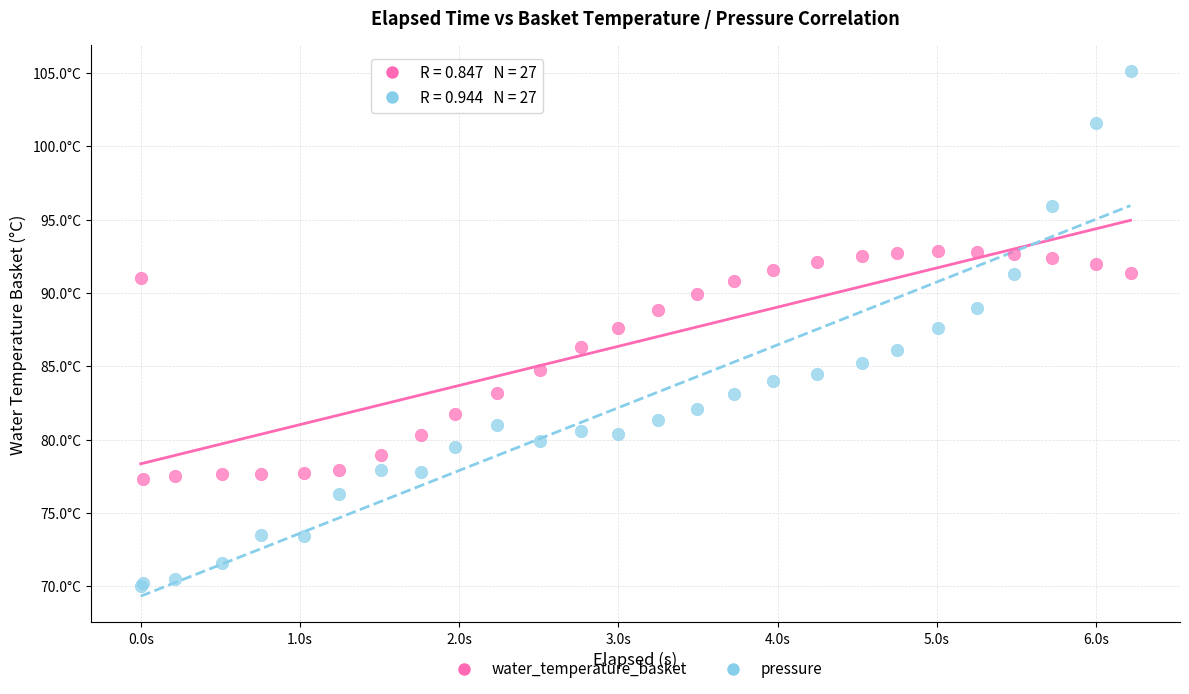

Which series reaches the maximum Y coordinate?

pressure